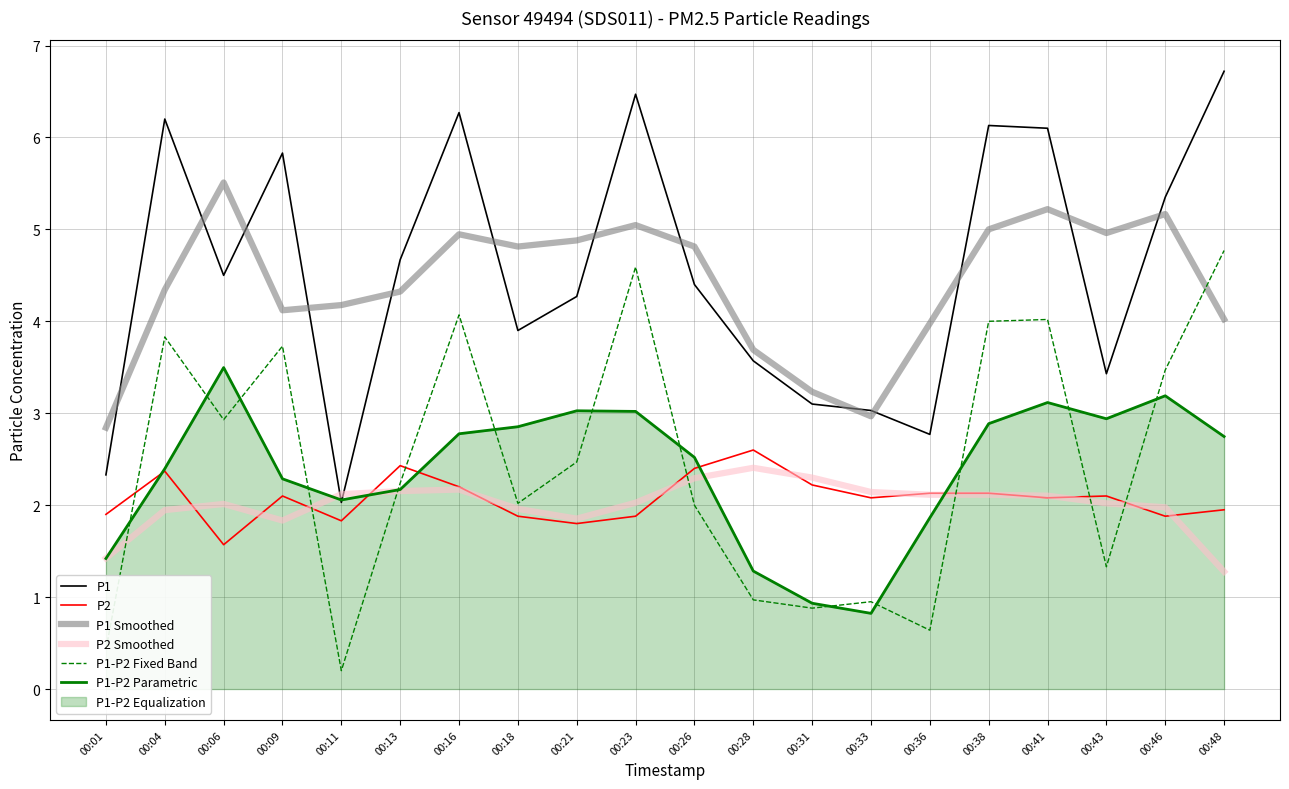

What is the total value across all series at 00:09?

19.9